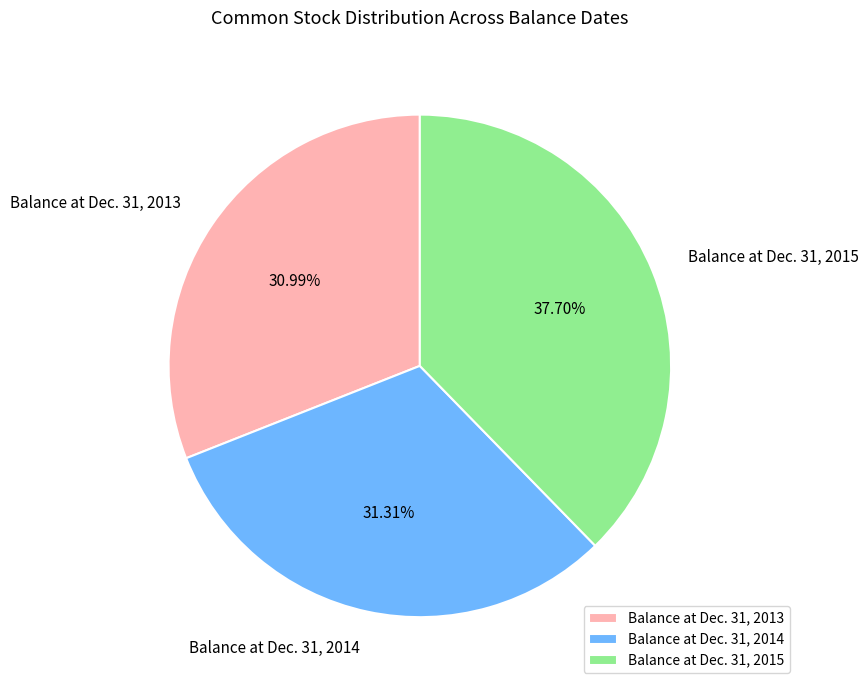

To the nearest percent, what portion does Balance at Dec. 31, 2014 represent?

31%